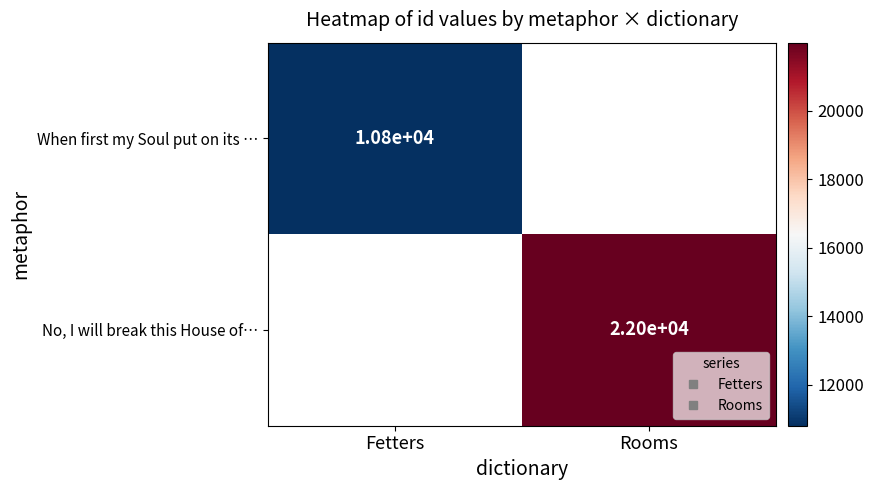

Where is When first my Soul put on its … nearest to the value 10805?

Fetters